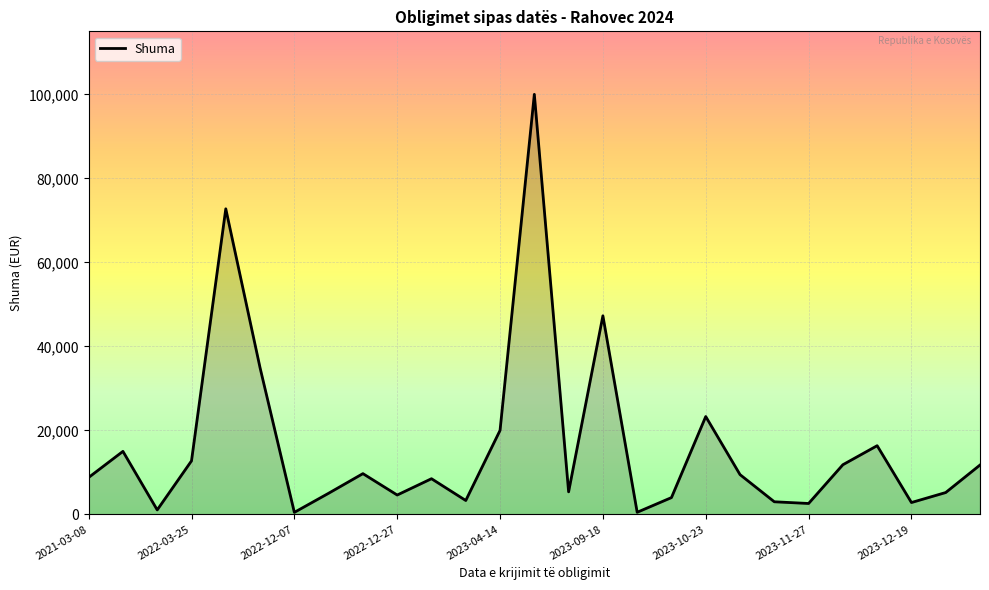

What is the maximum value shown in the chart?

100000.0